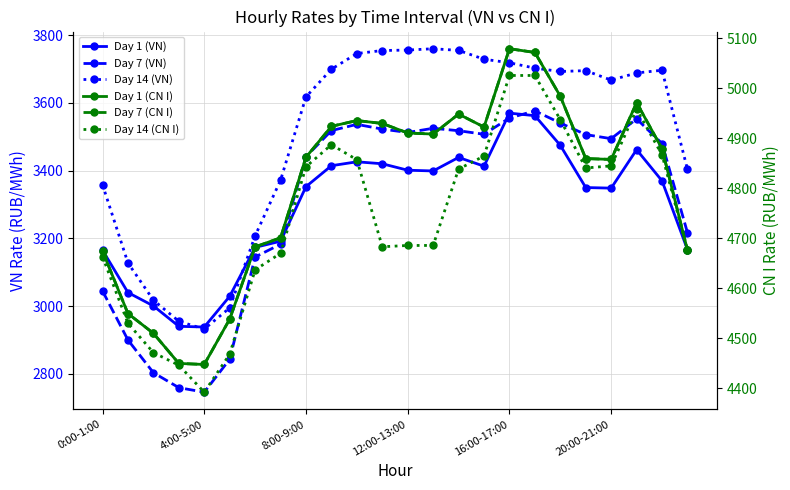

Between which two adjacent categories do Day 7 (VN) and Day 1 (VN) first intersect?

7 and 8